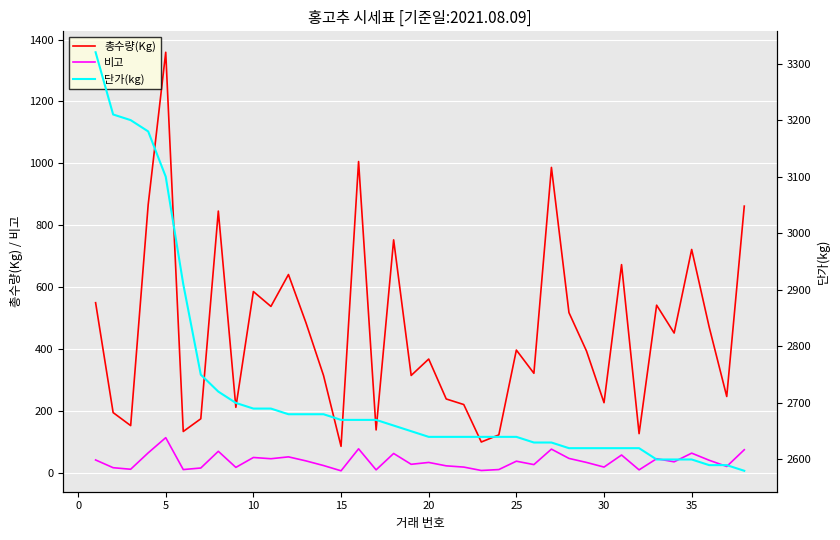

True or false: 비고 and 총수량(Kg) cross at least once.

False